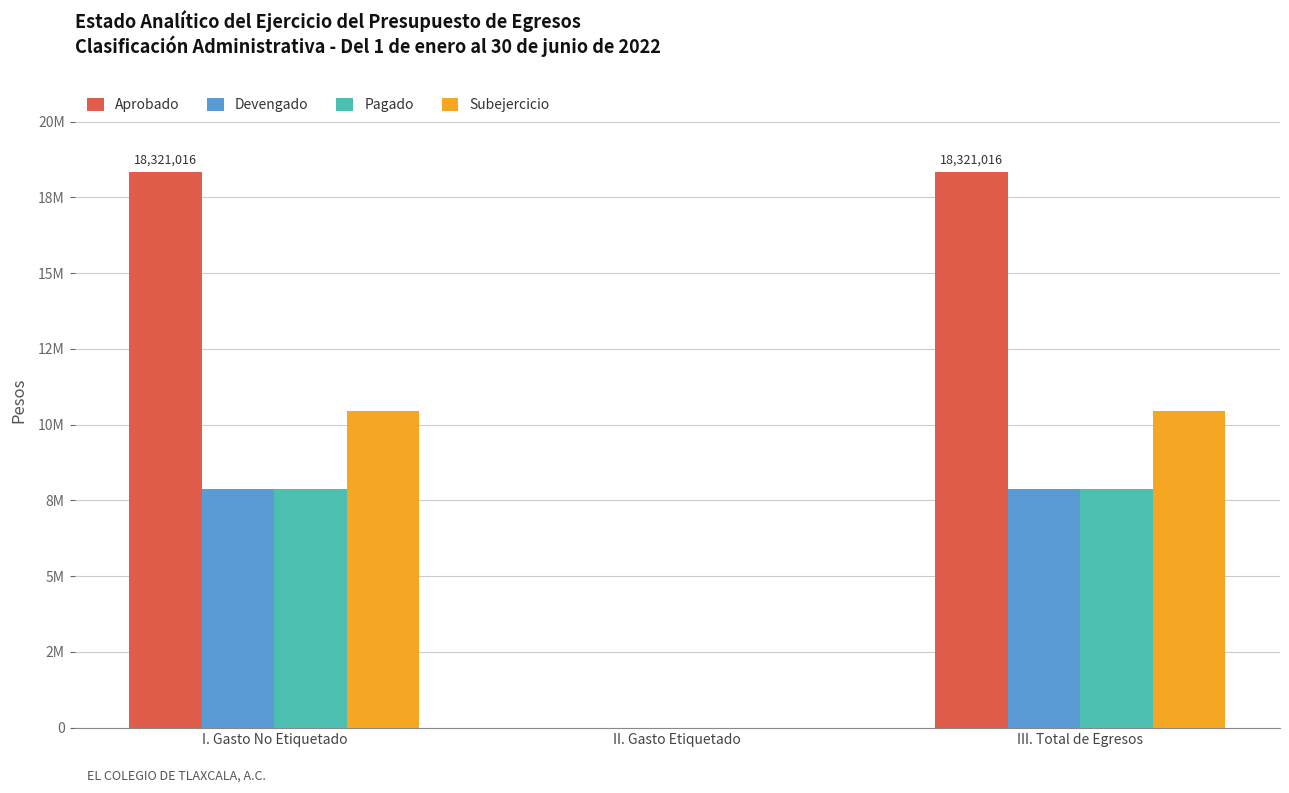

Are the bars horizontal?

No